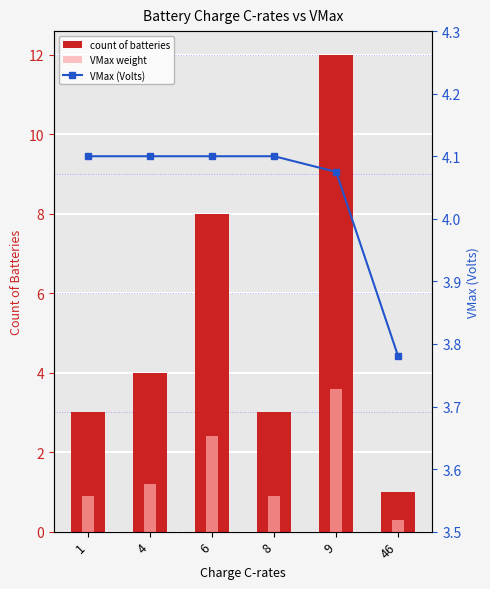

What is the sum of the VMax (Volts) values at 8 and 46?

7.9